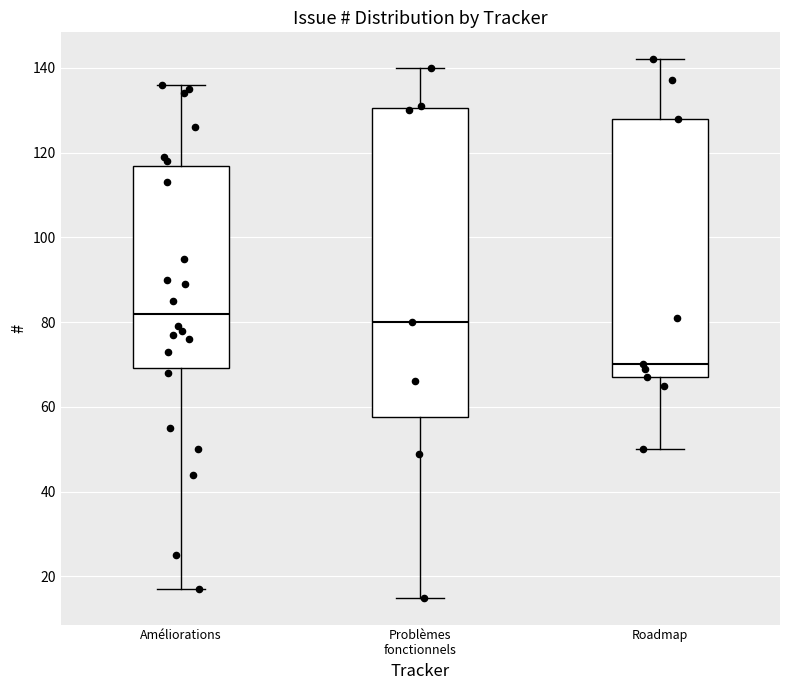

Which box's median line is the lowest?

Roadmap